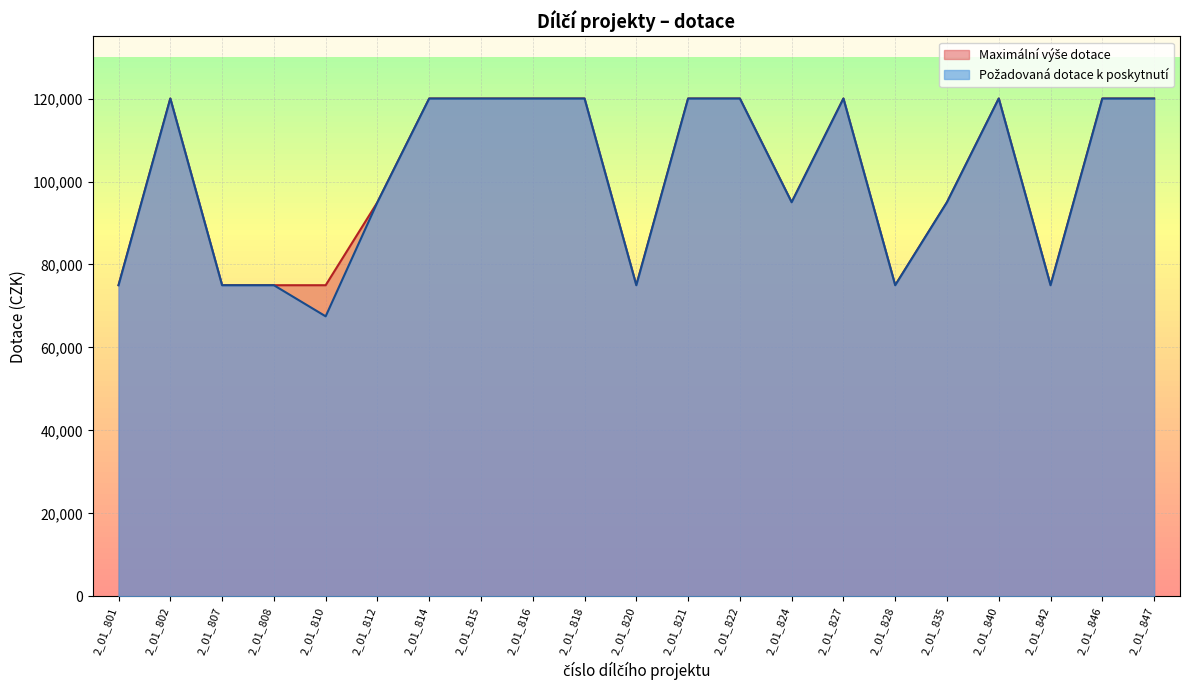

Does the chart have visible grid lines?

Yes